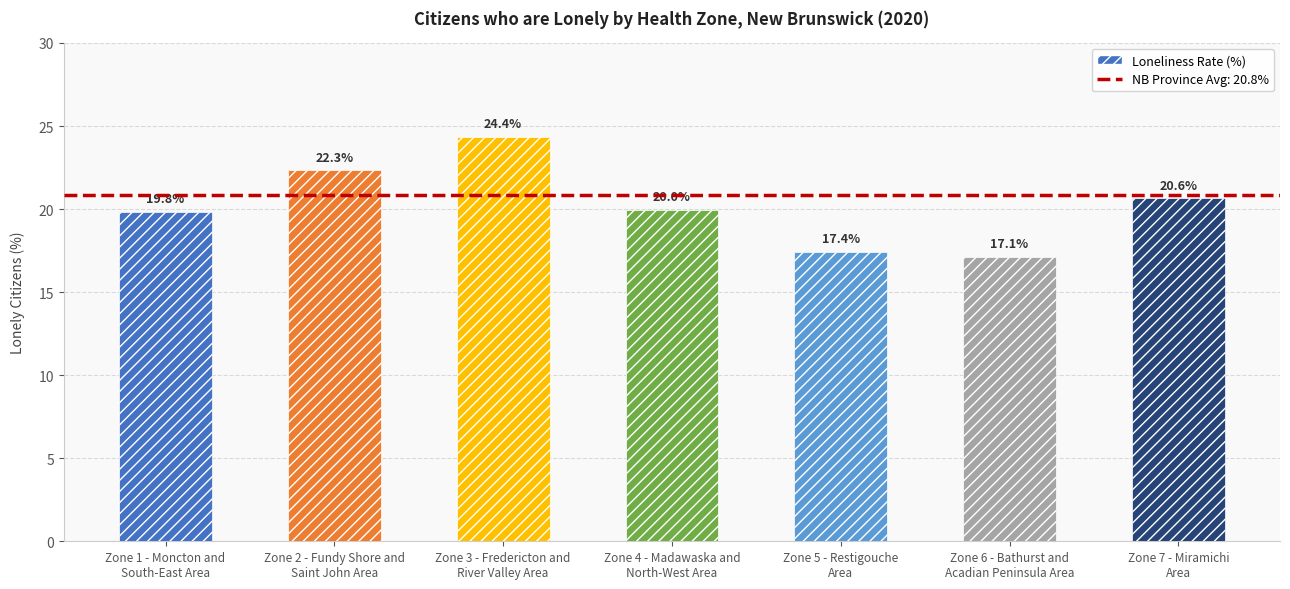

How many values are below 19?

2